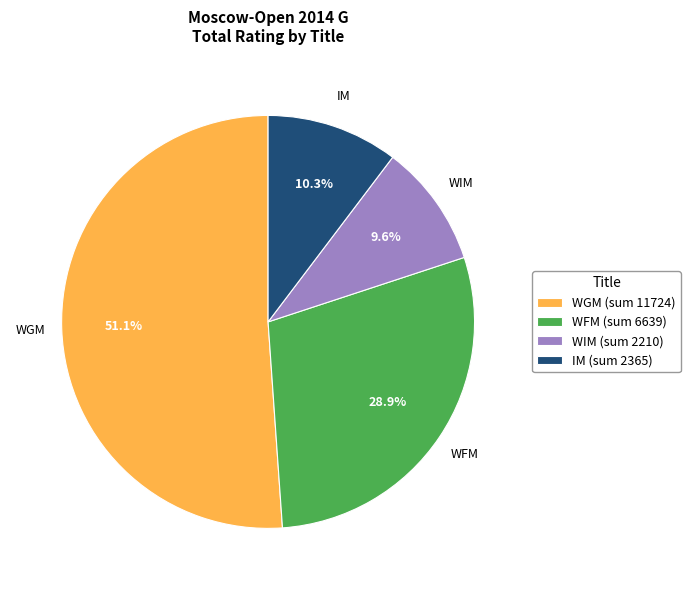

Does IM account for over 50% of the chart?

No